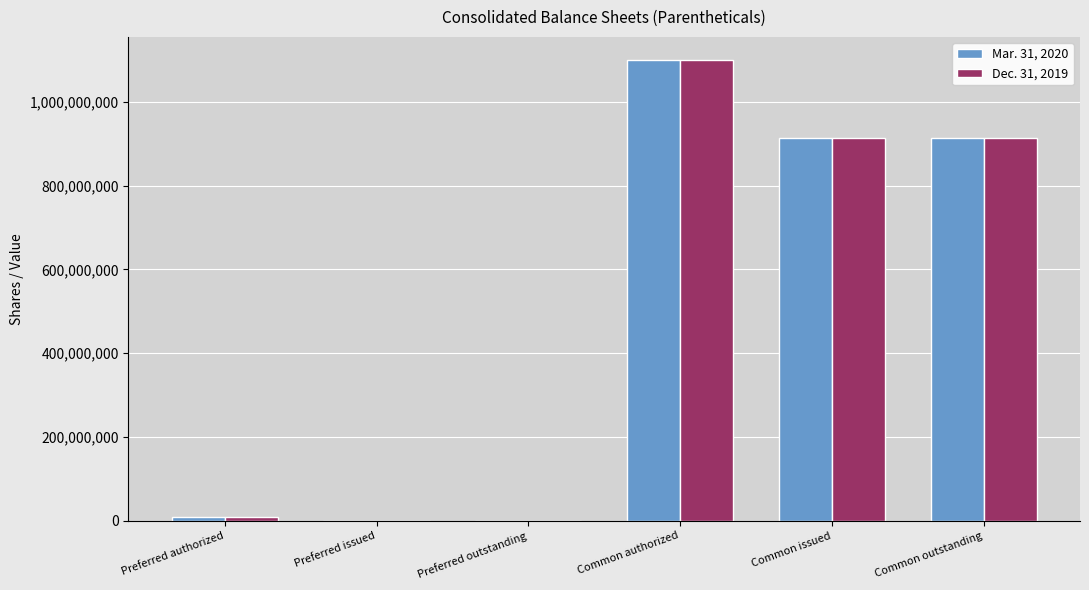

Reading left to right, list all the values displayed in this chart.

Mar. 31, 2020: Preferred authorized=10000000	Preferred issued=0	Preferred outstanding=0	Common authorized=1100000000	Common issued=914449957	Common outstanding=914449957
Dec. 31, 2019: Preferred authorized=10000000	Preferred issued=0	Preferred outstanding=0	Common authorized=1100000000	Common issued=914449957	Common outstanding=914449957